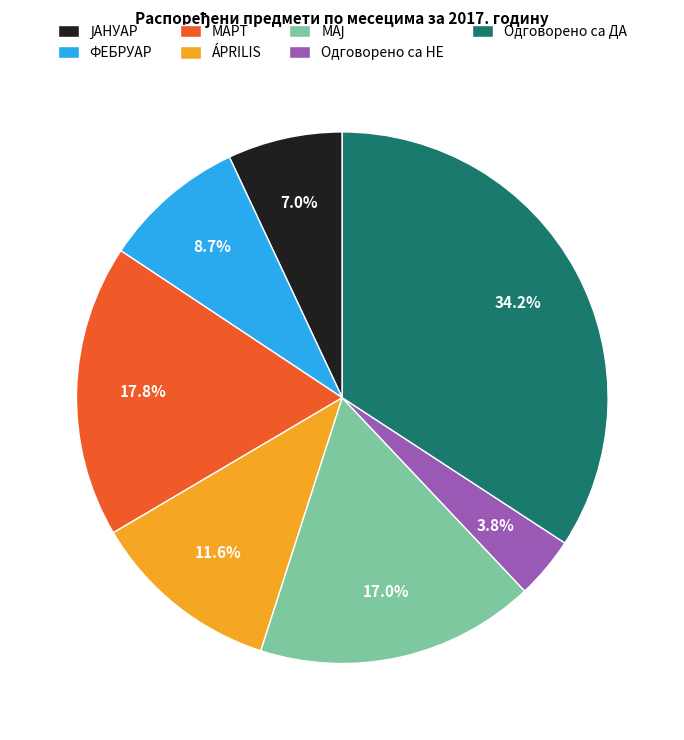

What percentage do МАРТ and ÁPRILIS together represent?

29.4%